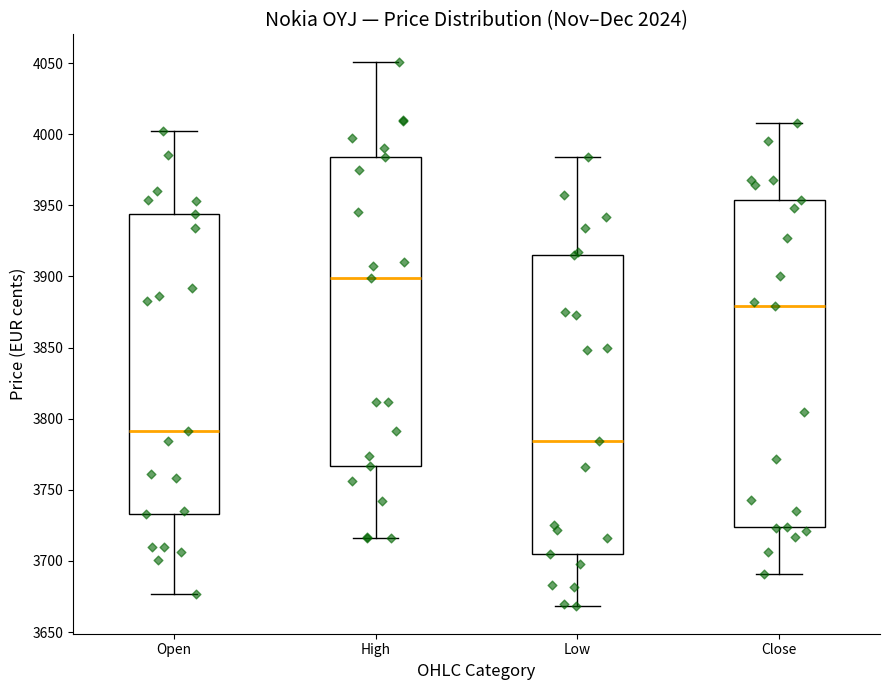

Which box has the highest median line?

High